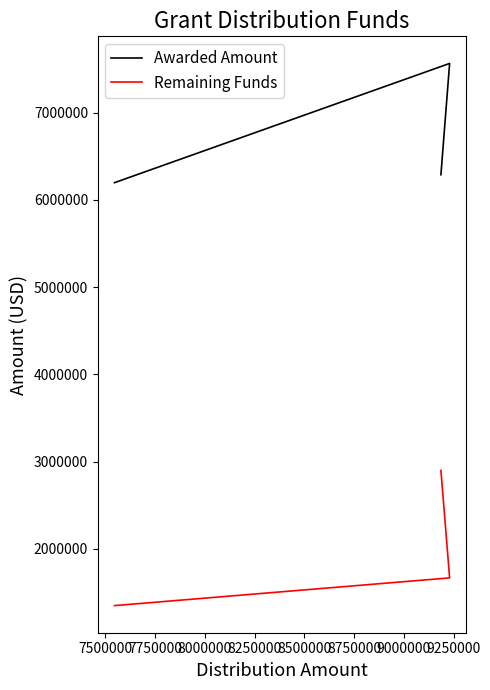

How many data points does each series have?

3